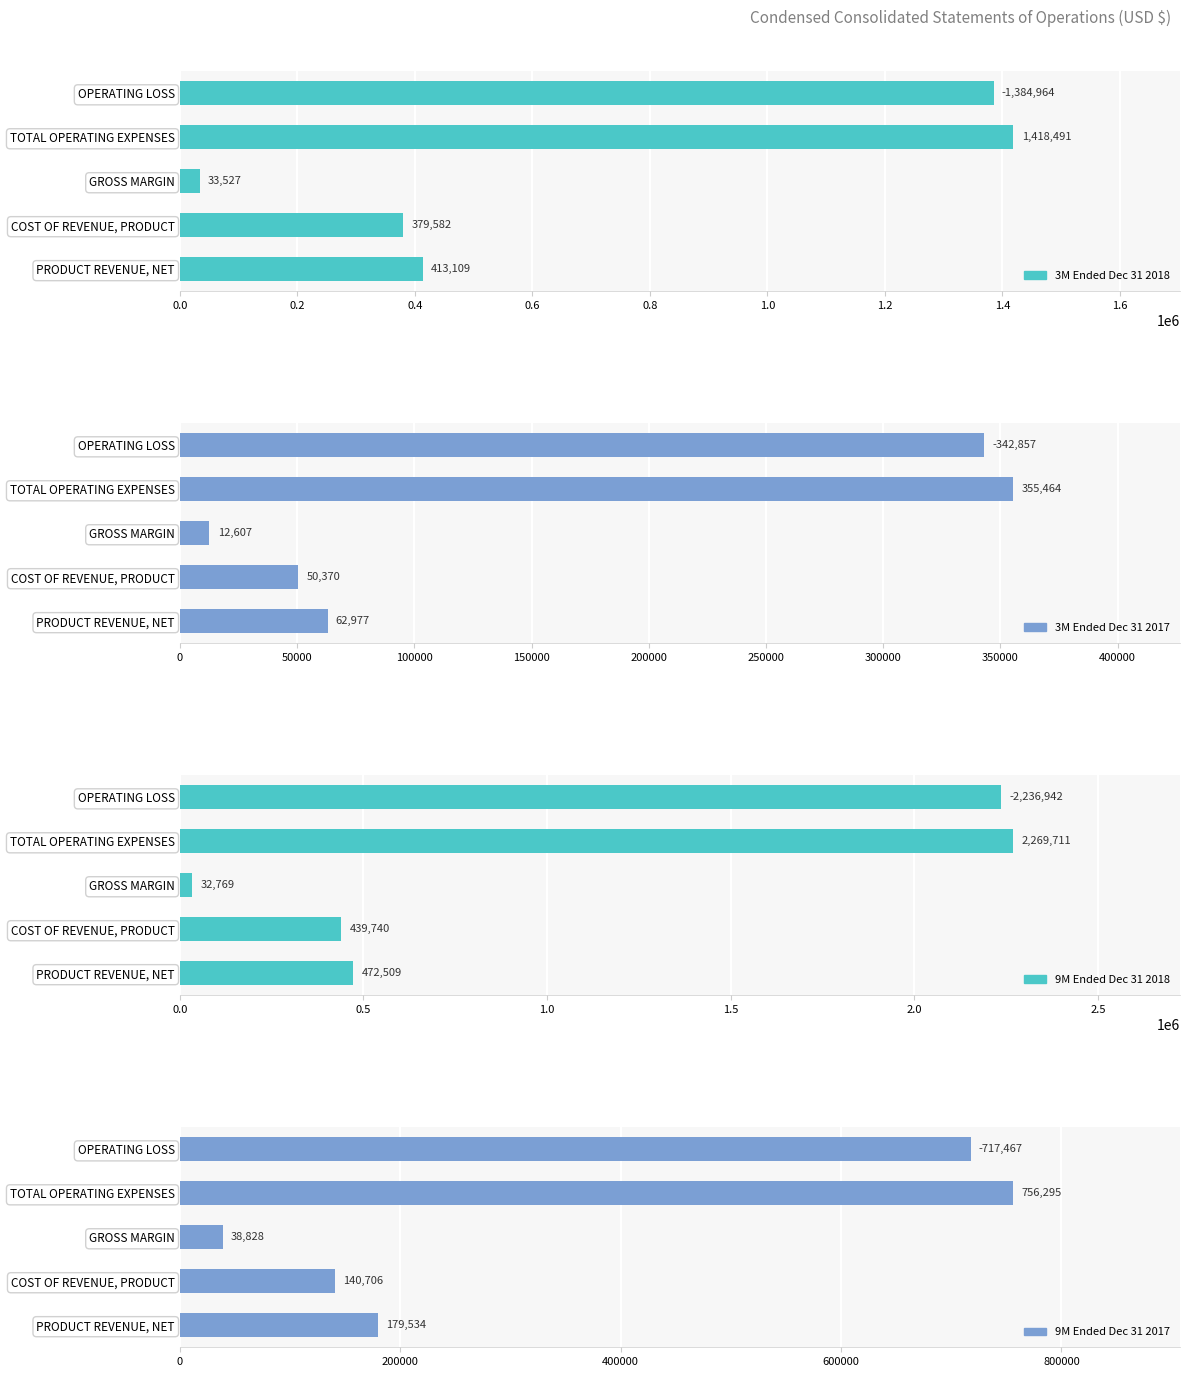

What is the total value across all series at PRODUCT REVENUE, NET?

1128129